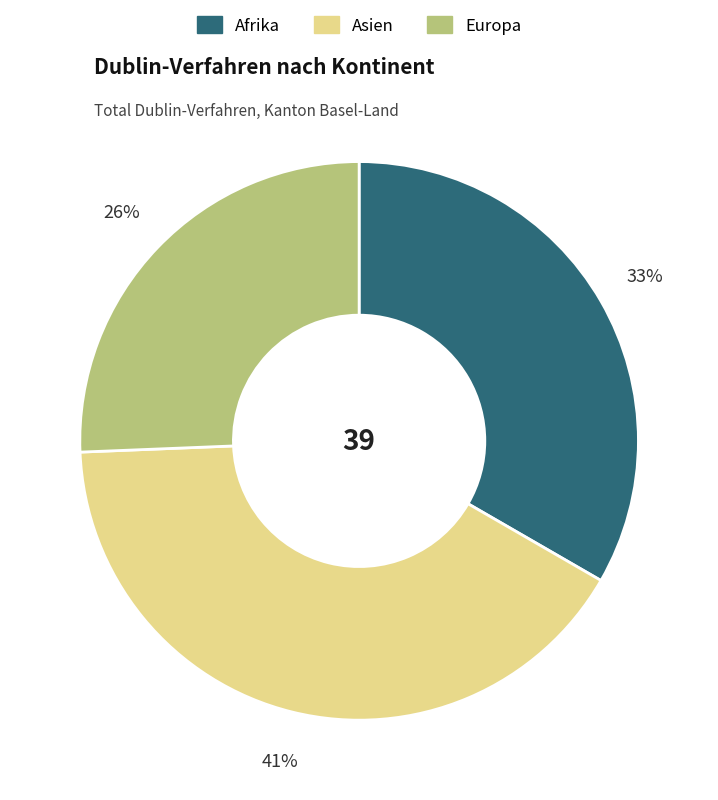

Rank the categories by value from highest to lowest.

Asien, Afrika, Europa